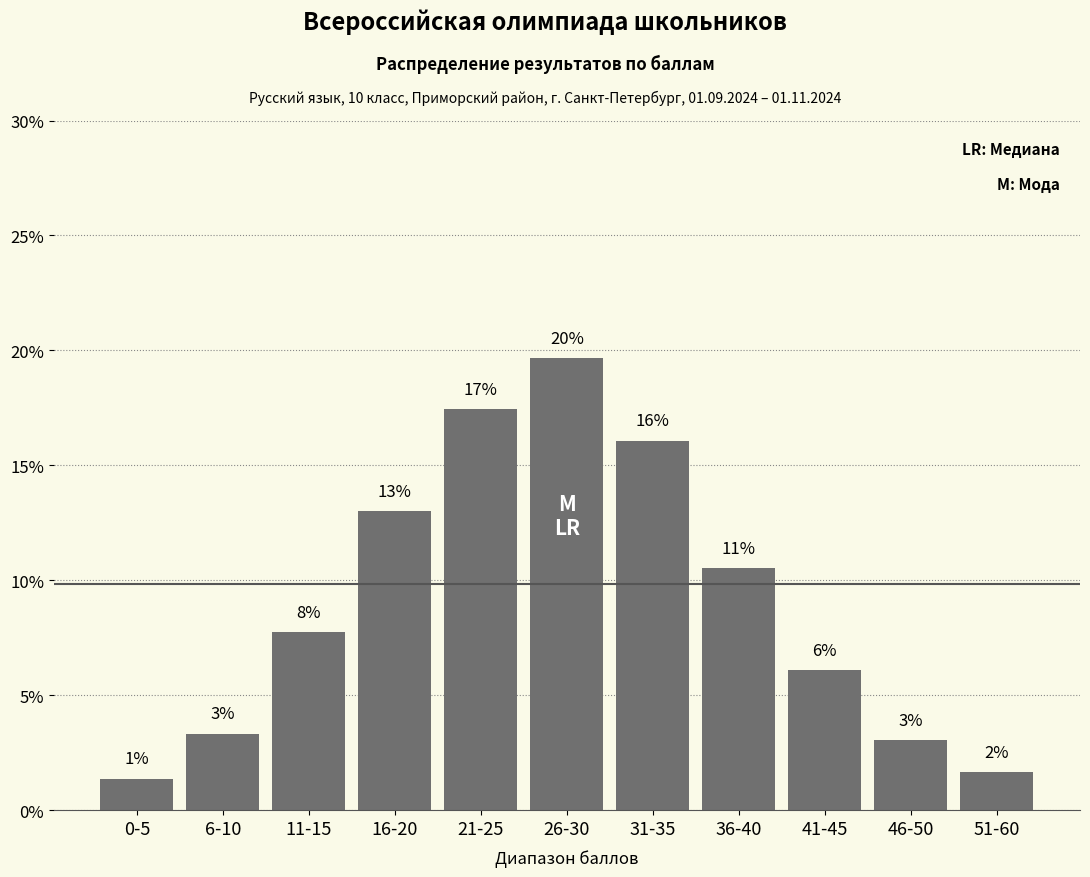

Are the bars grouped side by side (vs. stacked)?

No